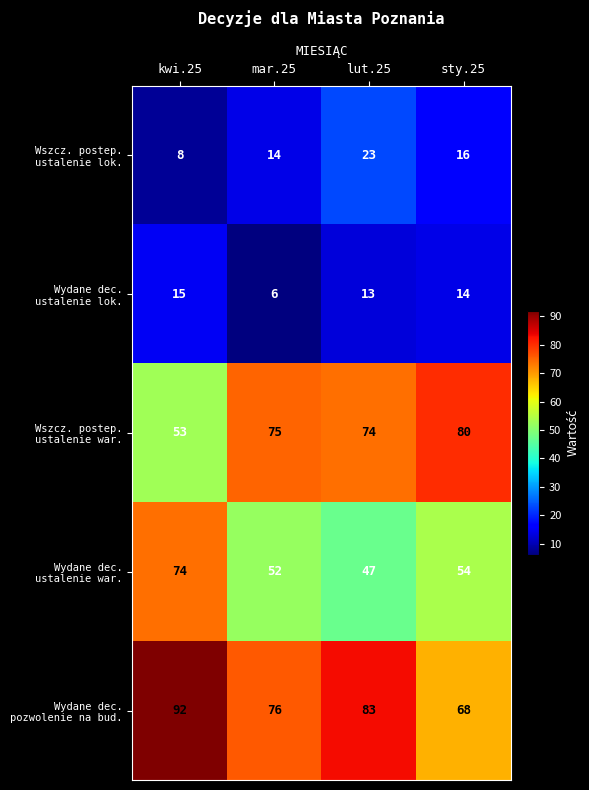

Which category has the lowest value across all series?

mar.25